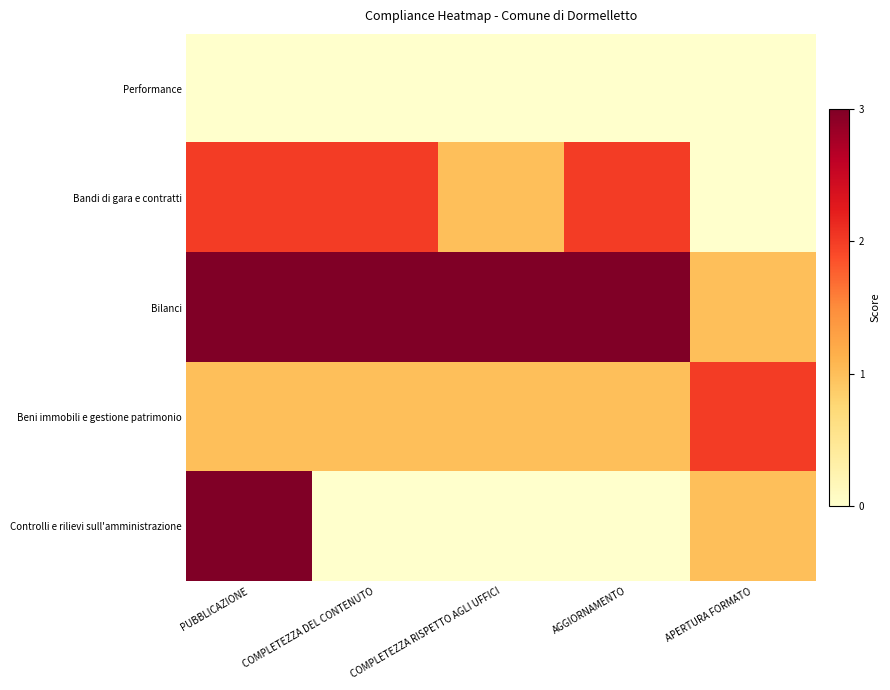

What is the difference between the highest and lowest values at COMPLETEZZA RISPETTO AGLI UFFICI?

3